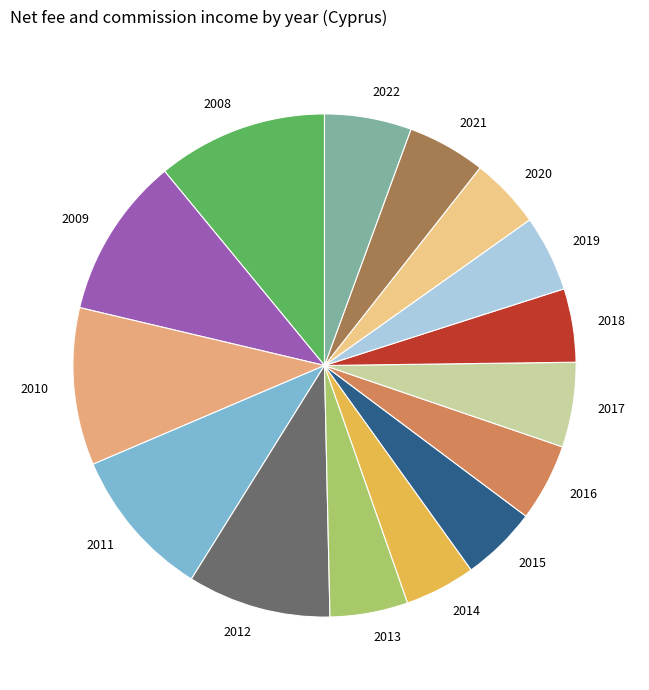

Count the number of slices in the pie.

15